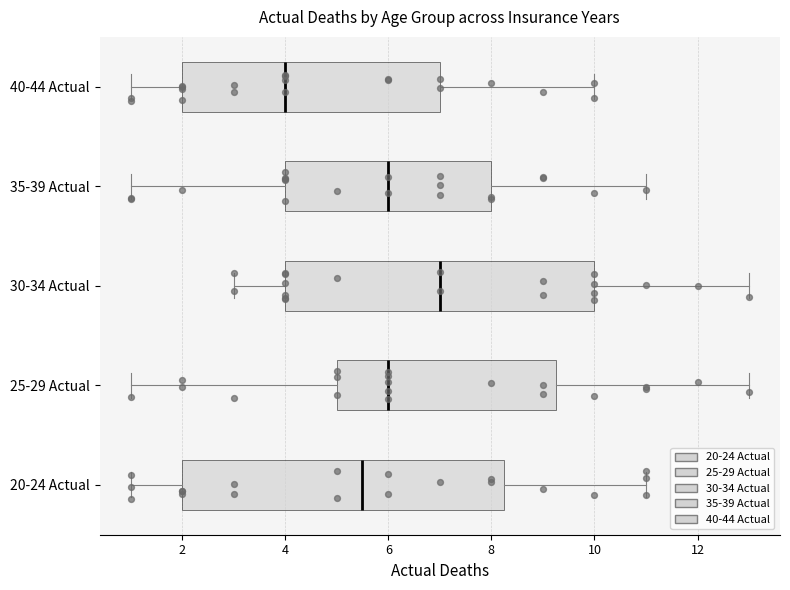

Reading bottom to top, transcribe this box plot: for each box, give where its median line is, the range the box spans, and where its two whiskers end, as read against the x-axis. The values are not printed on the chart, so give them approximately, as read against the axis.

20-24 Actual: median 5.6, box 2.0 to 8.2, whiskers 1.0 to 11.0
25-29 Actual: median 6.0, box 5.0 to 9.2, whiskers 1.0 to 13.0
30-34 Actual: median 7.0, box 4.0 to 10.0, whiskers 3.0 to 13.0
35-39 Actual: median 6.0, box 4.0 to 8.0, whiskers 1.0 to 11.0
40-44 Actual: median 4.0, box 2.0 to 7.0, whiskers 1.0 to 10.0